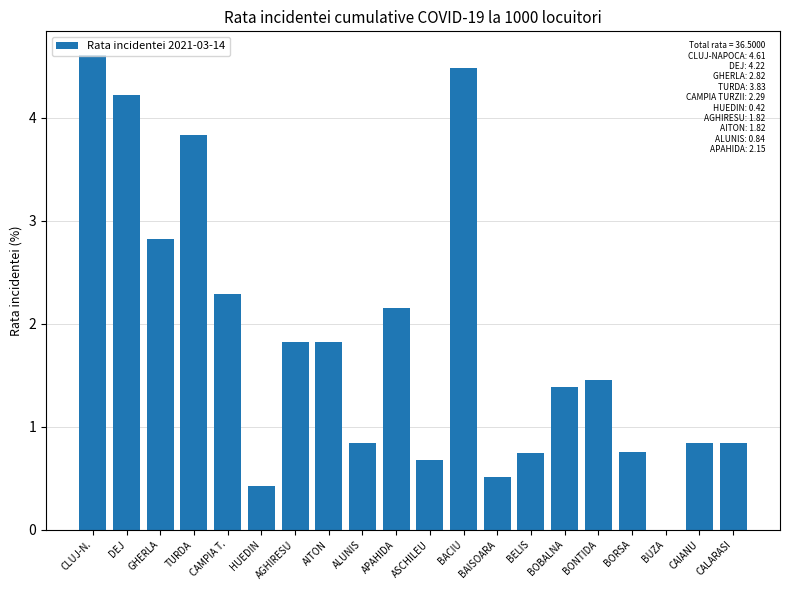

True or false: the data shows 0.8 at AGHIRESU.

False